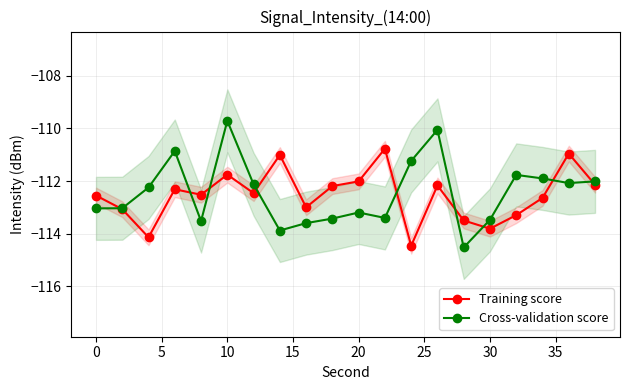

True or false: Cross-validation score has a value of -113.5 at 30.

True